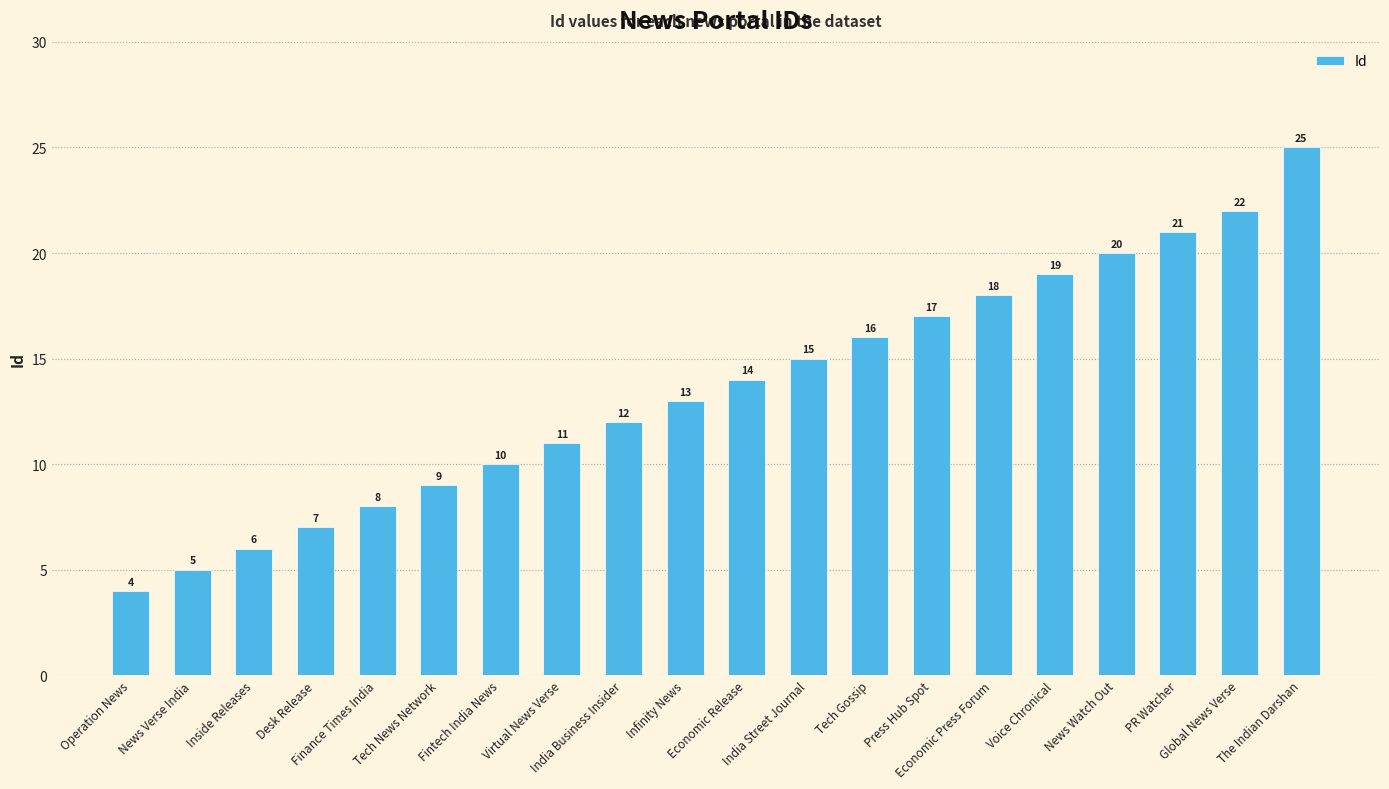

What is the sum of the values at Finance Times India and India Business Insider?

20